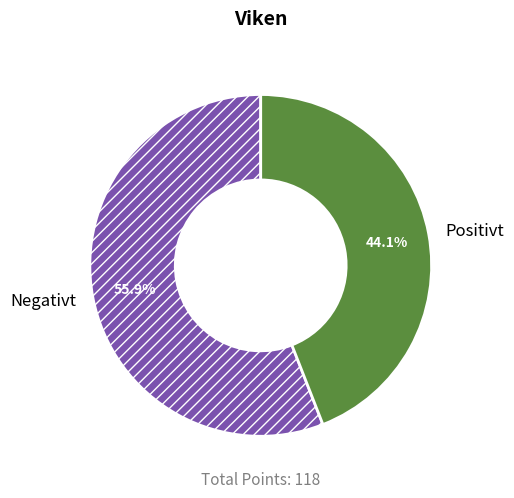

Between Positivt and Negativt, which is larger?

Negativt